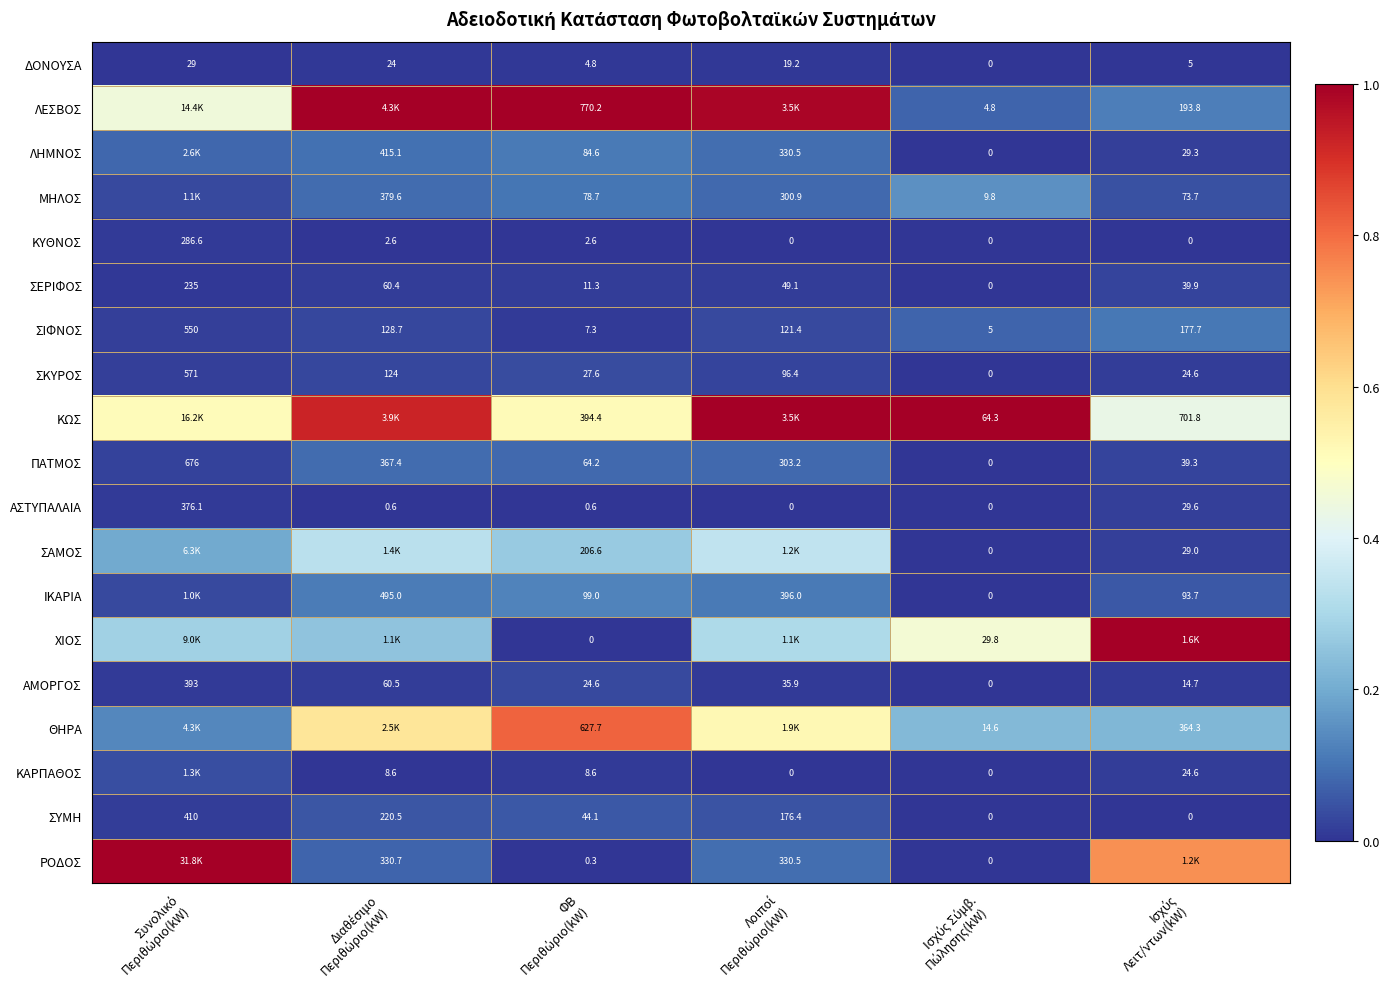

How many values in the ΣΥΜΗ series exceed 176?

3